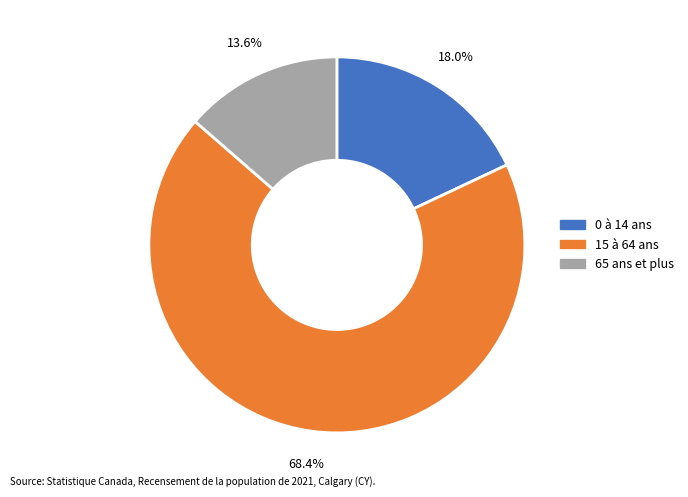

Which category has the biggest portion of the pie?

15 à 64 ans